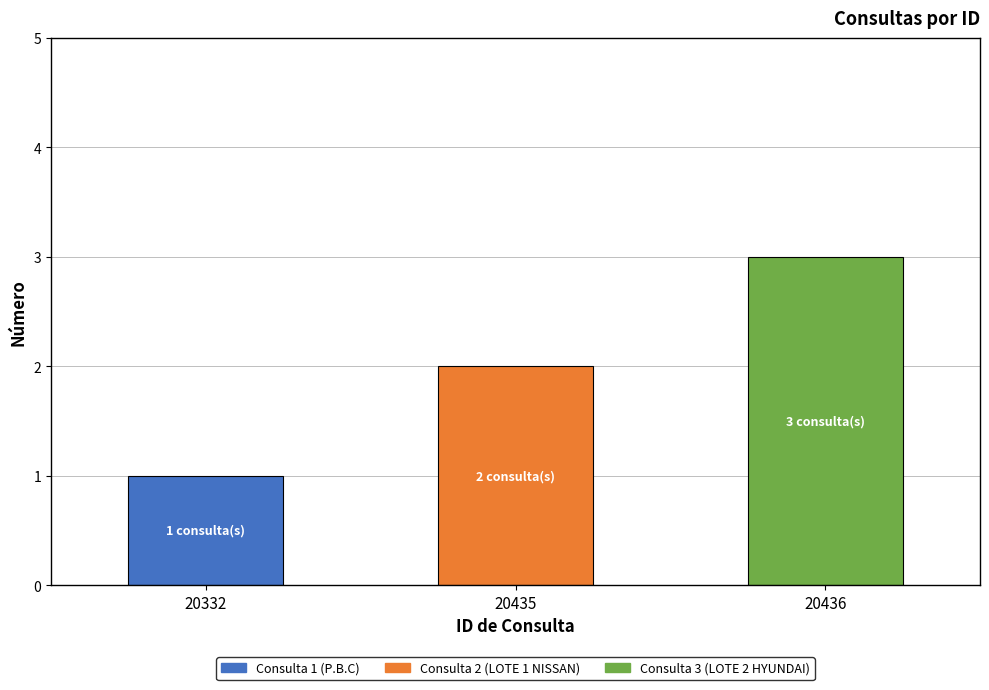

What is the ratio of the value at 20435 to the value at 20332?

2.0